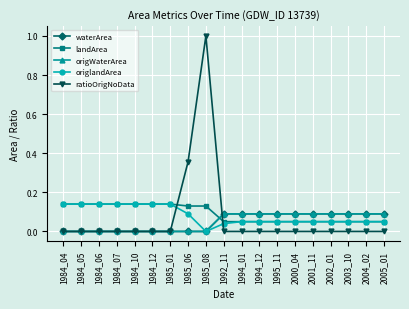

What is the difference between the maximum and minimum values in the waterArea series?

0.1